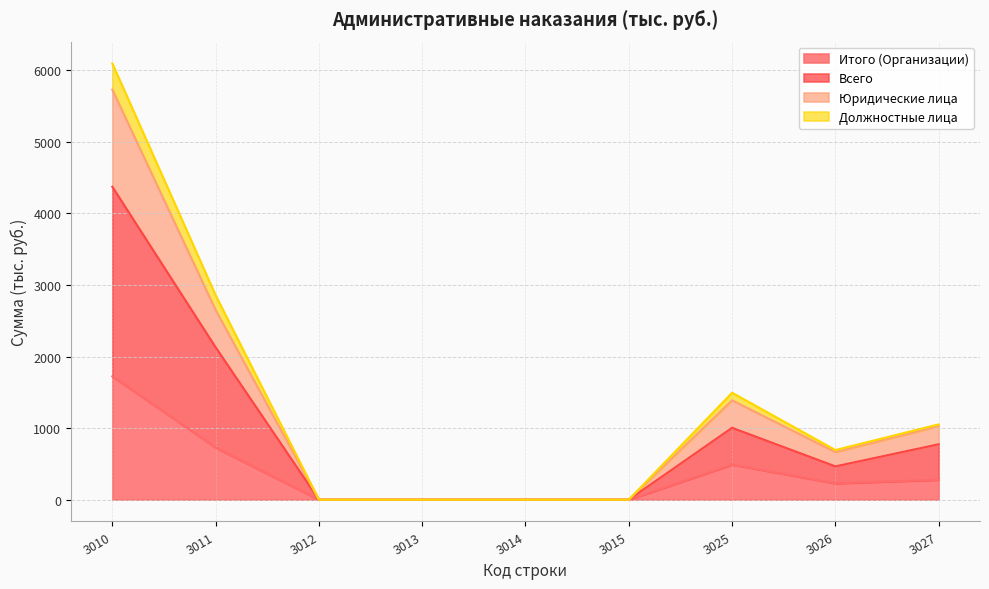

How many data points does each series have?

9